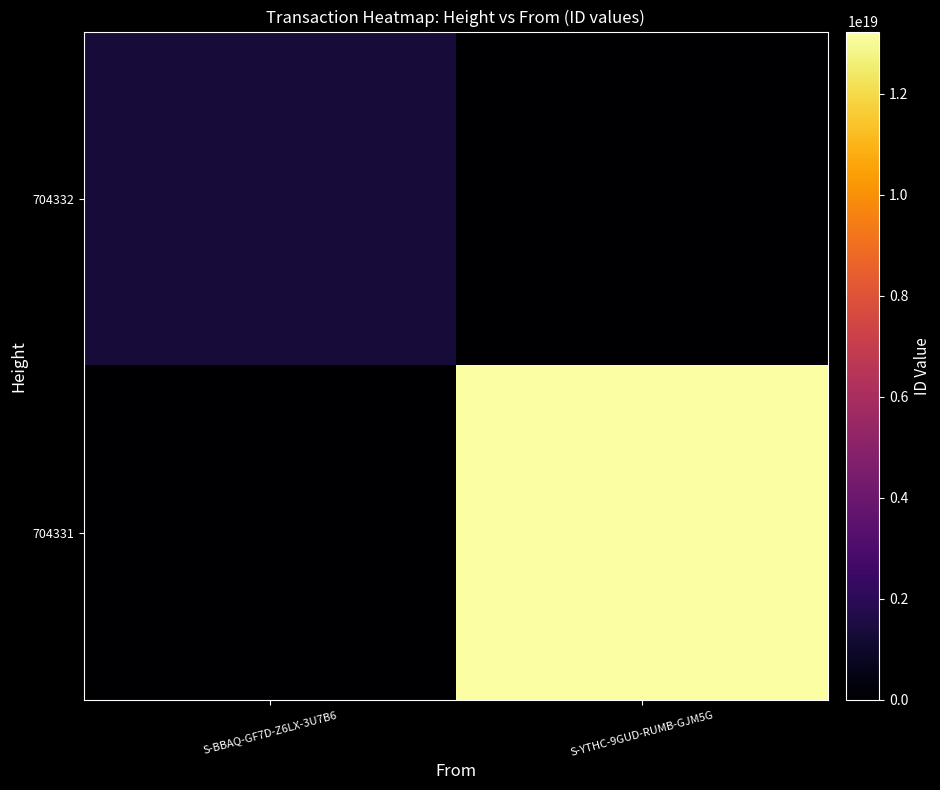

Which series has the largest total across all categories?

704331